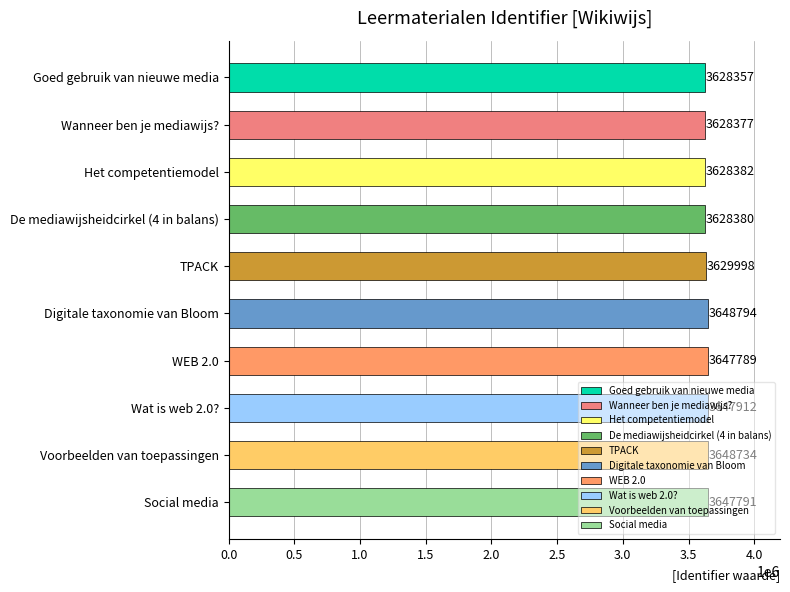

What is the smallest value displayed?

3628357